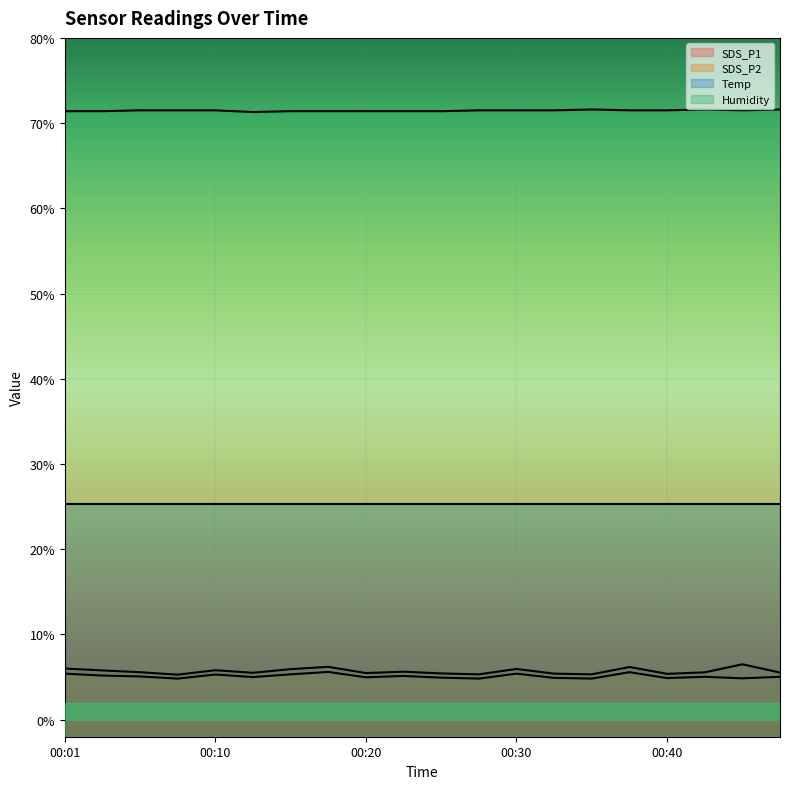

How many interior local peaks does the SDS_P2 series have?

6